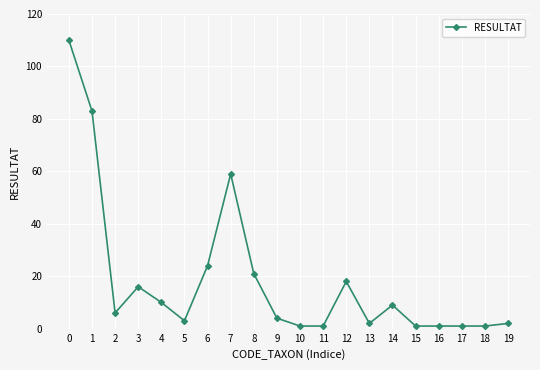

What is the smallest value displayed?

1